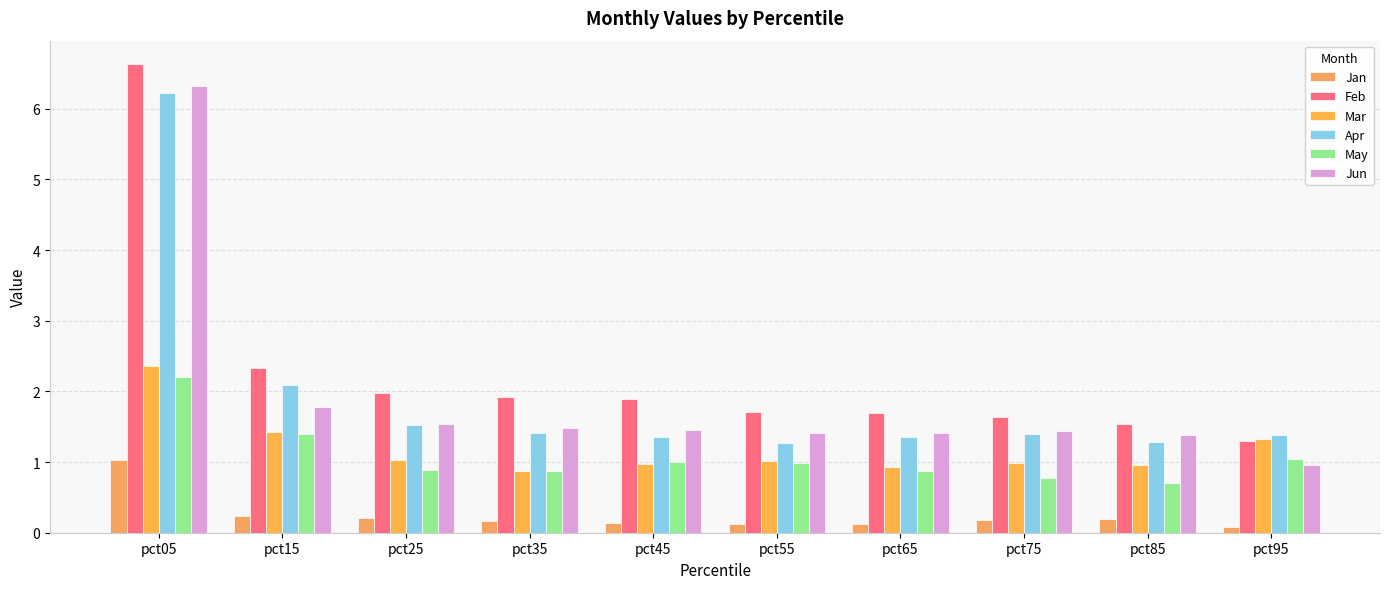

At which label is May closest to 1?

pct45